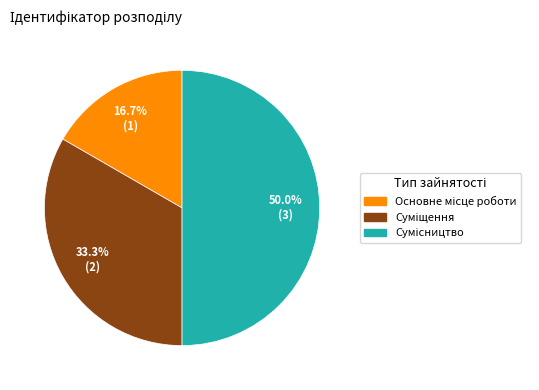

What is the largest slice in the pie chart?

Сумісництво